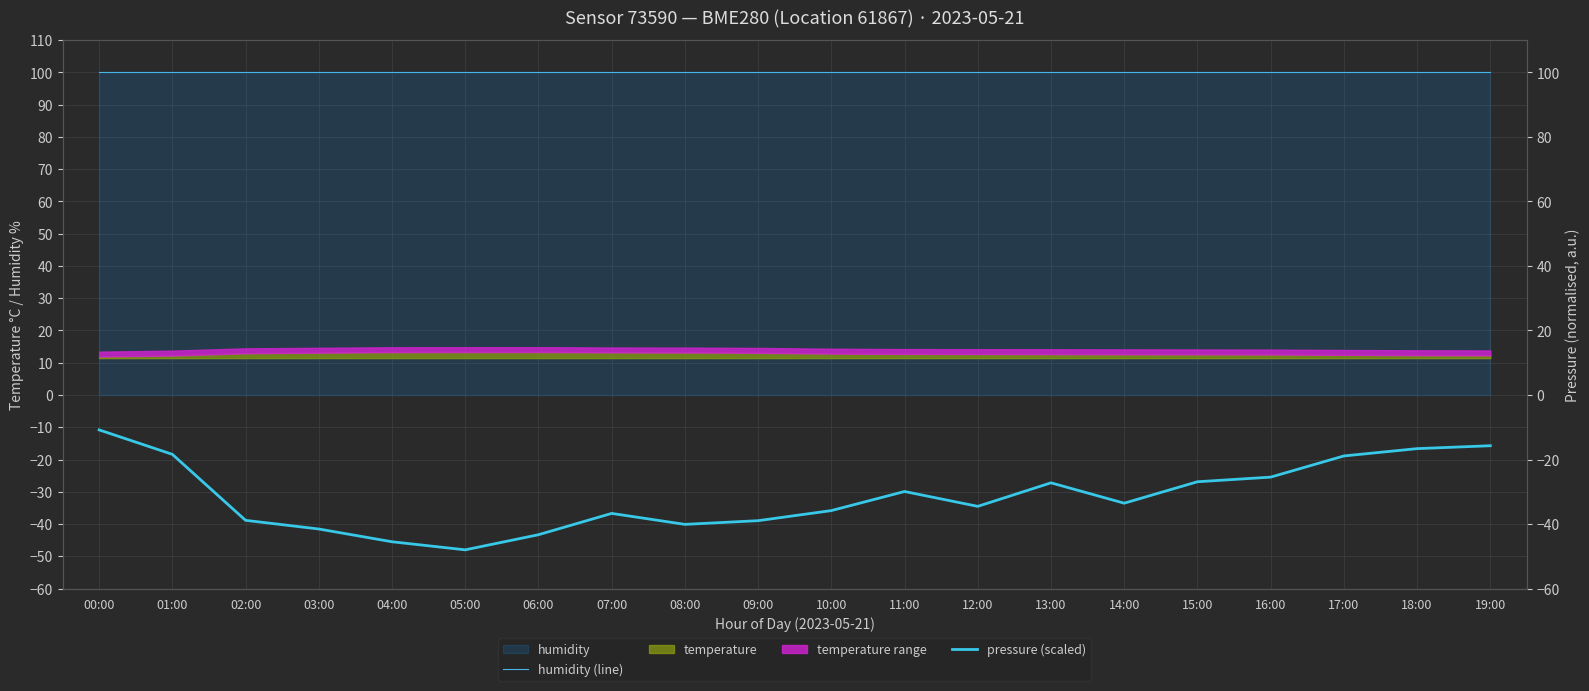

What is the label of the 10th point from the left?

09:00